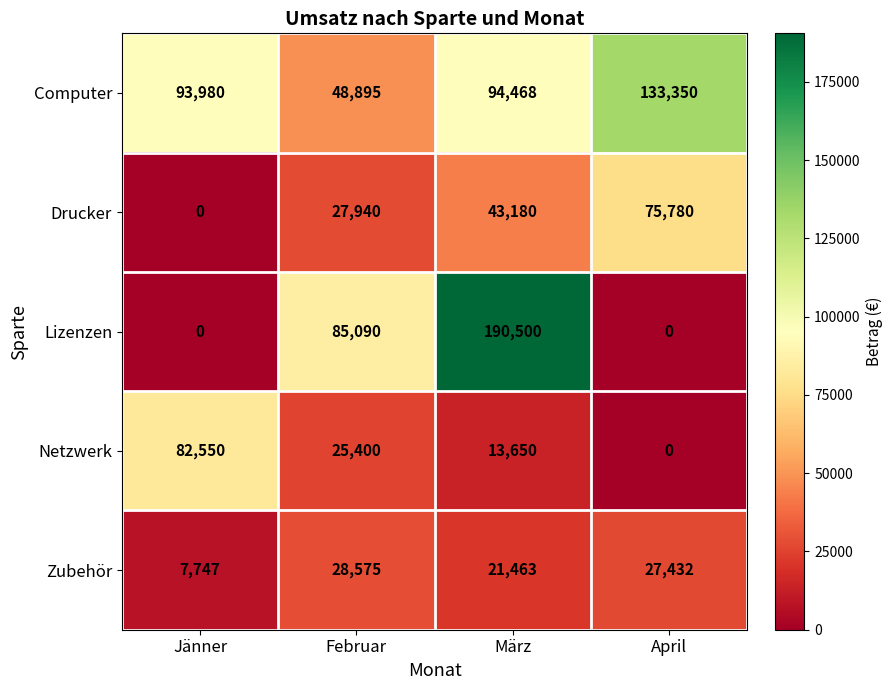

Reading left to right, list all the values displayed in this chart.

Computer: 93980	48895	94468	133350
Drucker: 0	27940	43180	75780
Lizenzen: 0	85090	190500	0
Netzwerk: 82550	25400	13650	0
Zubehör: 7747	28575	21463	27432